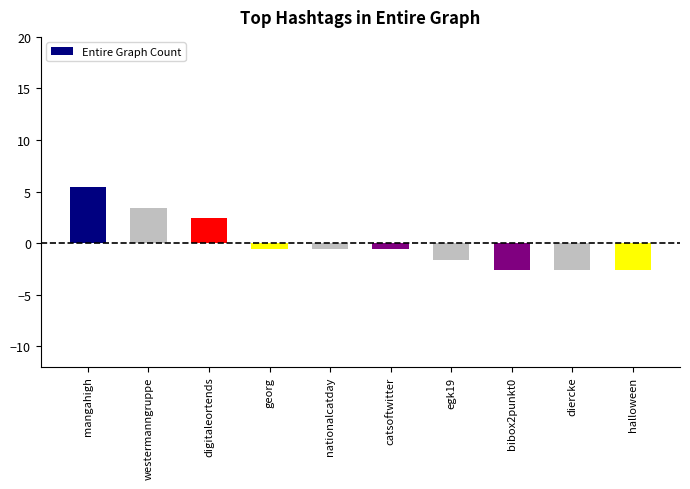

Which category has the highest value across all series?

mangahigh